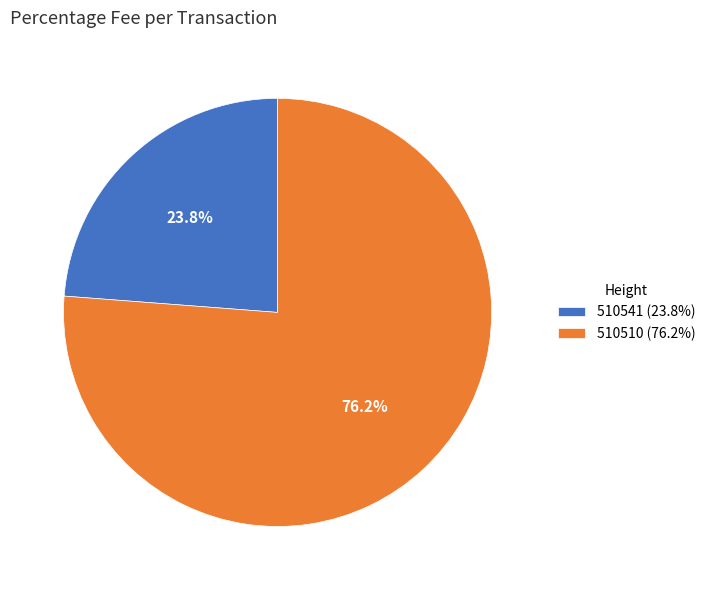

The 510510 slice represents 84% of the pie. True or false?

False